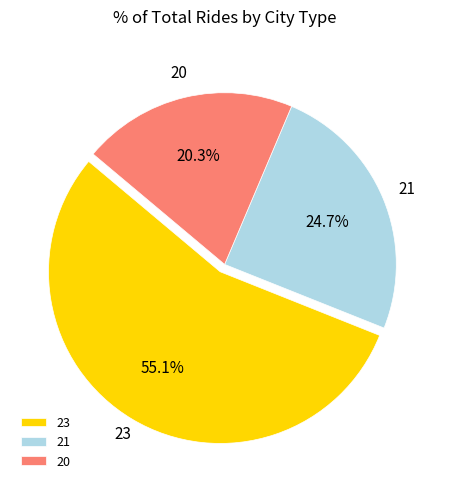

Rank the categories by value from lowest to highest.

20, 21, 23